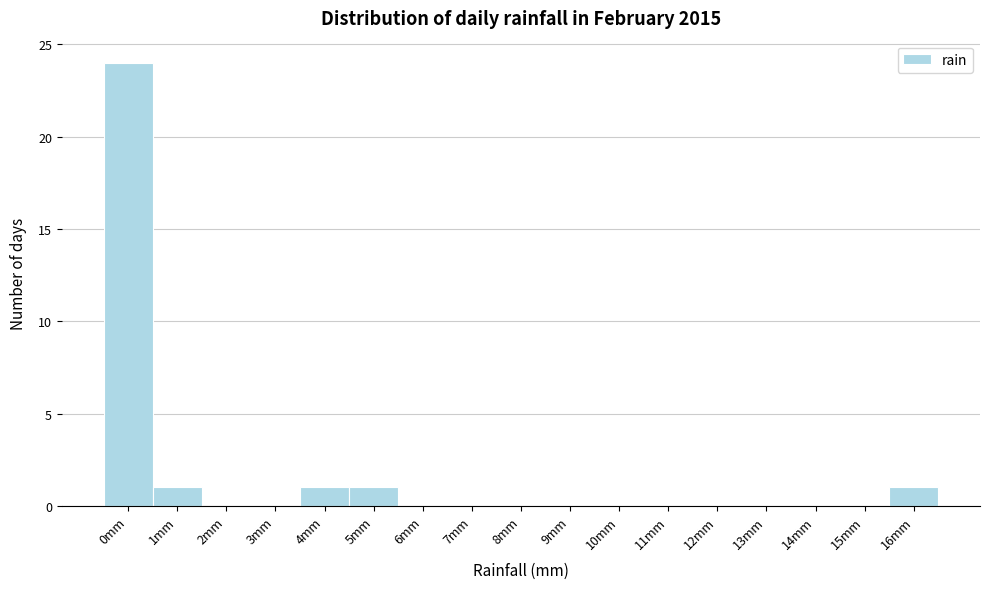

Reading left to right, what are all the values shown in this chart?

0mm=24	1mm=1	2mm=0	3mm=0	4mm=1	5mm=1	6mm=0	7mm=0	8mm=0	9mm=0	10mm=0	11mm=0	12mm=0	13mm=0	14mm=0	15mm=0	16mm=1